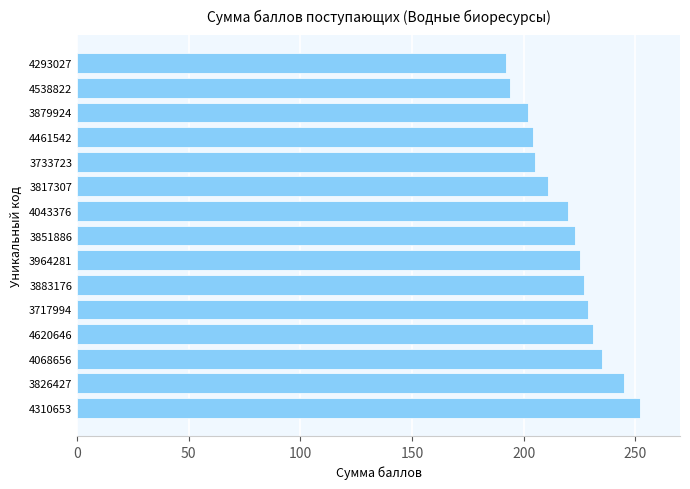

How many distinct data groups are displayed?

1